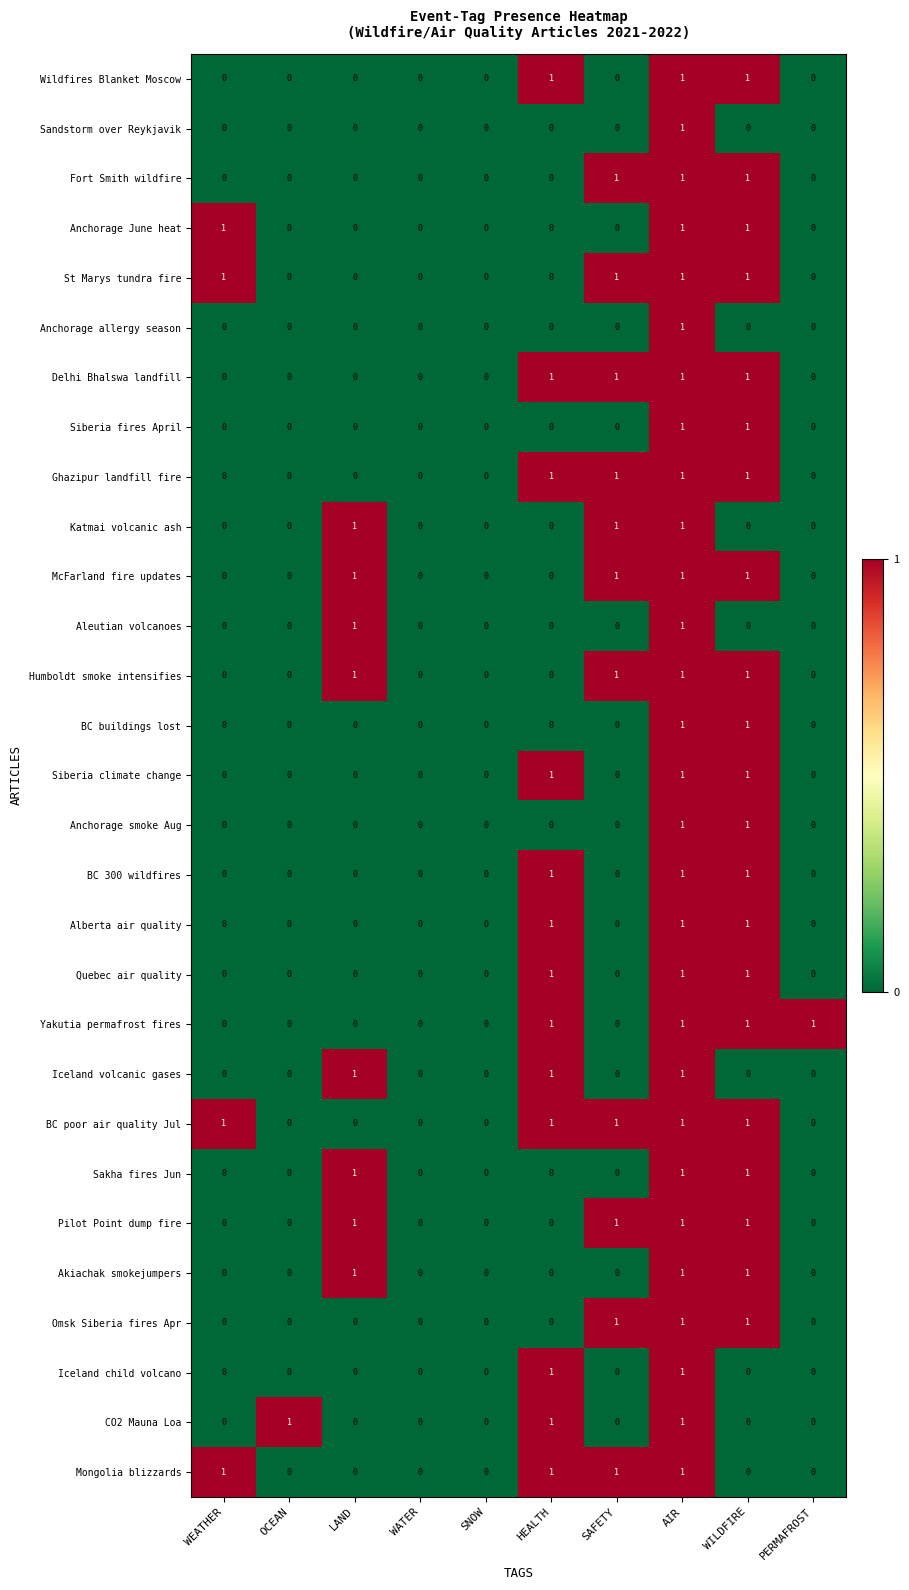

Which series has the largest total across all categories?

BC poor air quality Jul